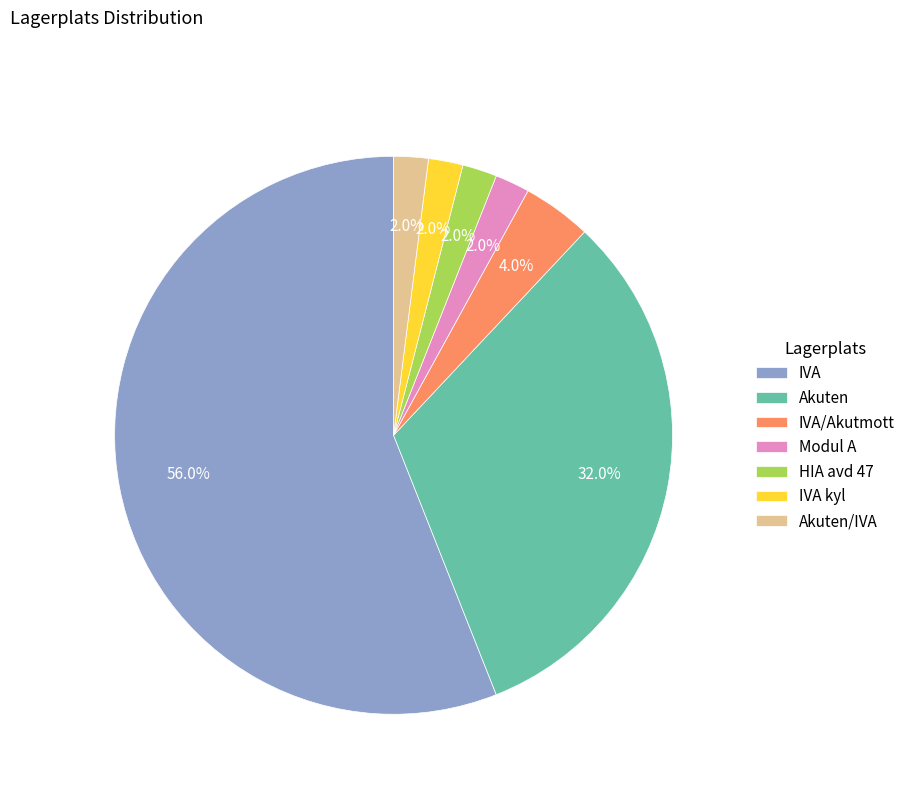

What is the largest slice in the pie chart?

IVA